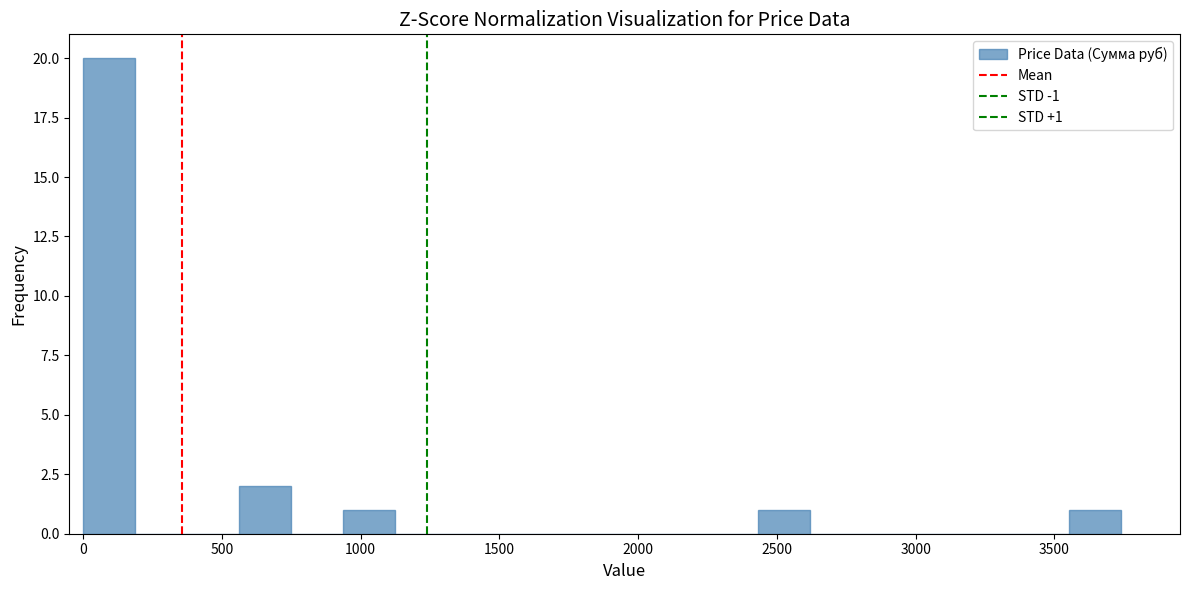

Around what value on the x-axis is the tallest bar? Give the approximate position of its centre, as read against the axis.

100